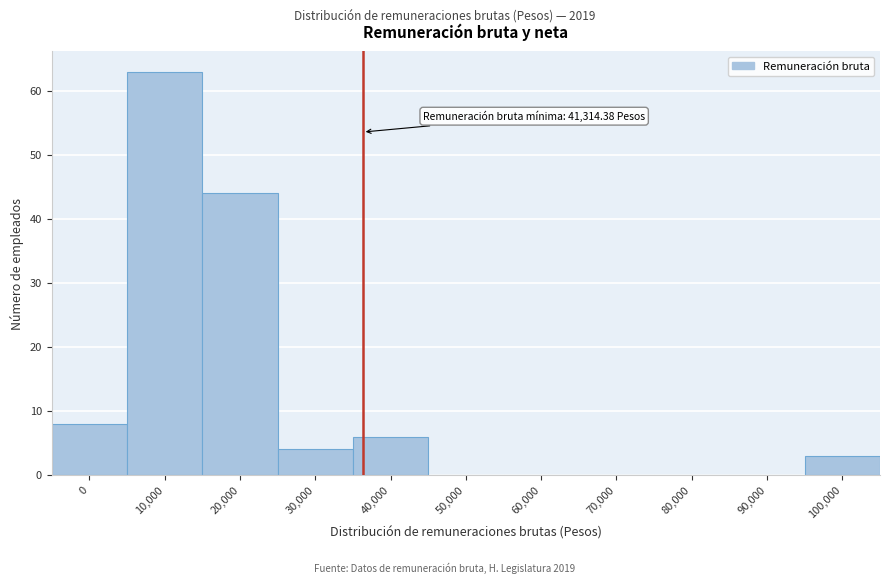

Reading left to right, what are all the values shown in this chart?

0=8	10,000=63	20,000=44	30,000=4	40,000=6	50,000=0	60,000=0	70,000=0	80,000=0	90,000=0	100,000=3